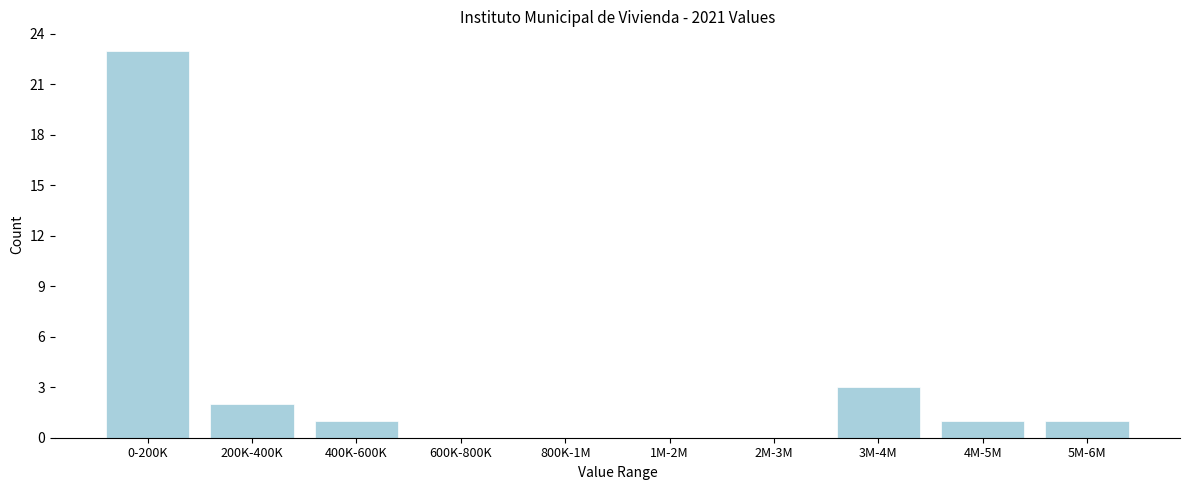

Reading left to right, extract all data points from this chart.

0-200K=23	200K-400K=2	400K-600K=1	600K-800K=0	800K-1M=0	1M-2M=0	2M-3M=0	3M-4M=3	4M-5M=1	5M-6M=1